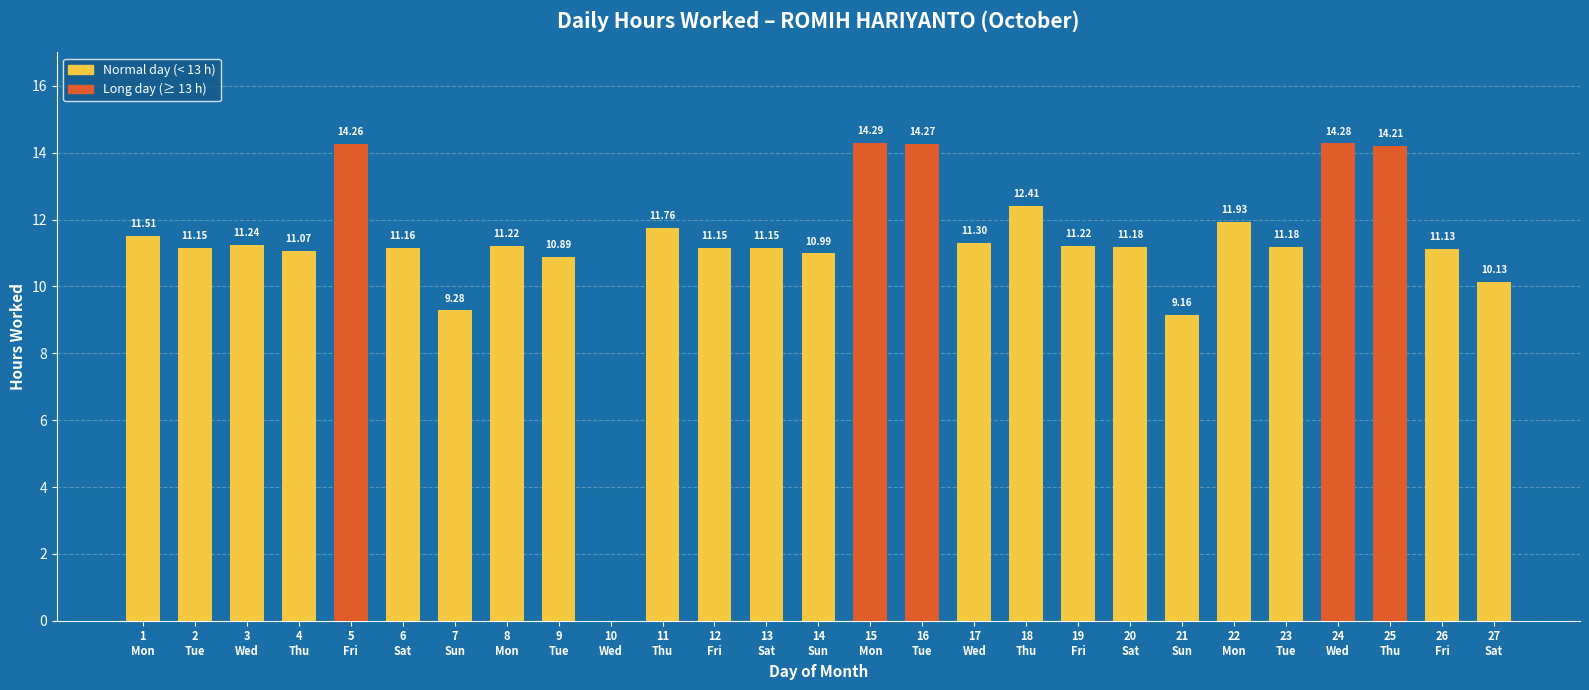

What value does the data have at 24
Wed?

14.3